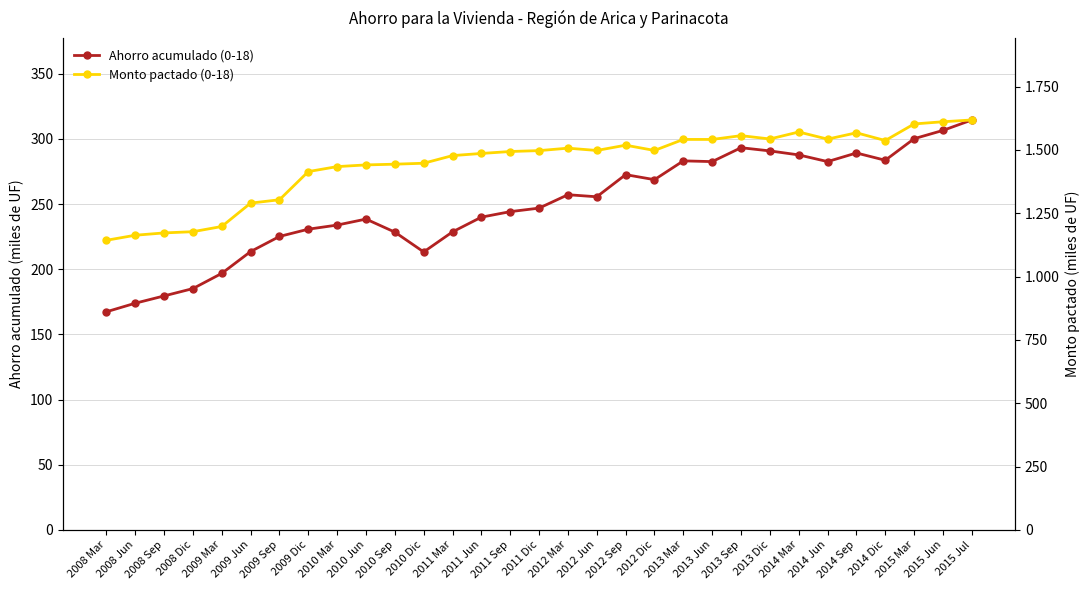

Between 2008 Mar and 2010 Mar, which series saw the biggest shift?

Monto pactado (0-18)